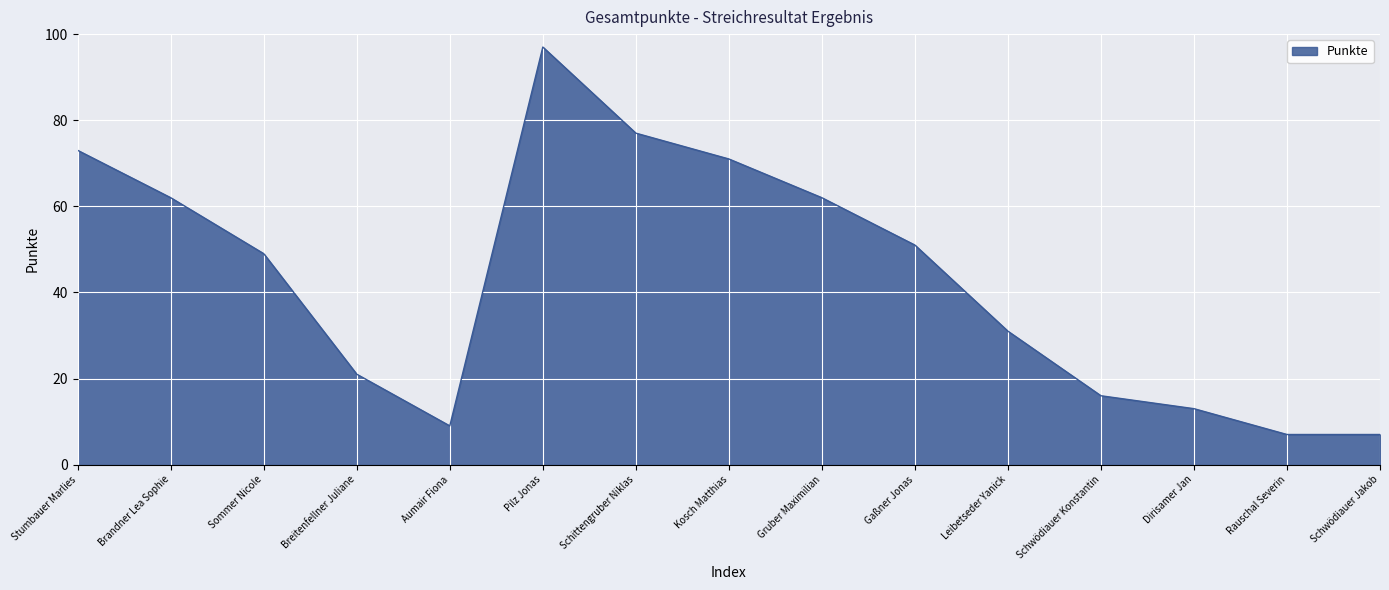

What is the difference between the maximum and minimum values?

90